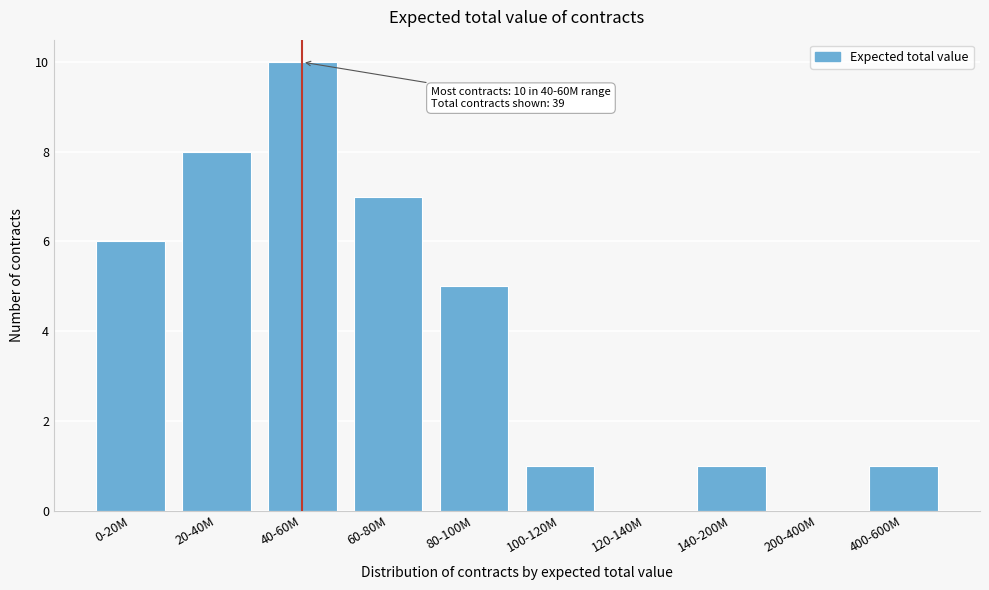

Reading left to right, what are all the values shown in this chart?

0-20M=6	20-40M=8	40-60M=10	60-80M=7	80-100M=5	100-120M=1	120-140M=0	140-200M=1	200-400M=0	400-600M=1